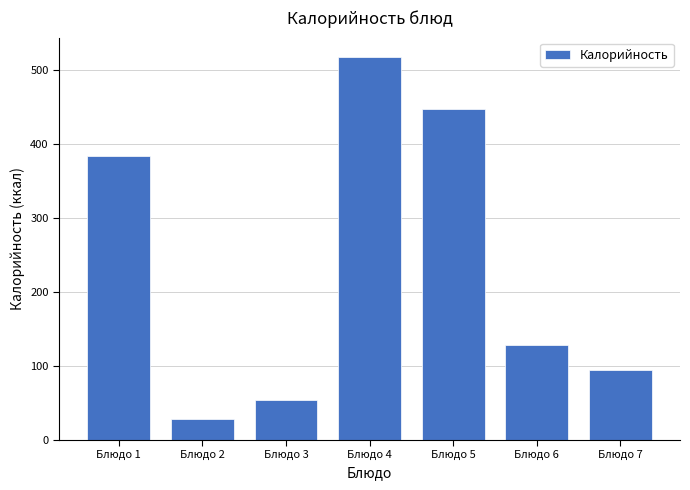

Reading right to left, what are all the values shown in this chart?

94.2	128.7	447.7	518.1	53.6	28.0	383.8